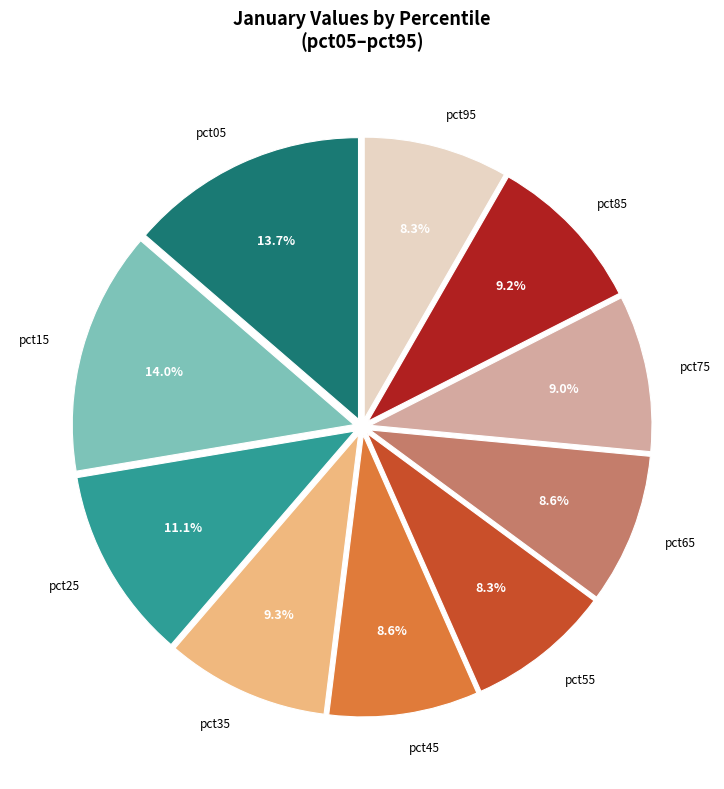

Is there any slice that represents more than half of the pie?

No